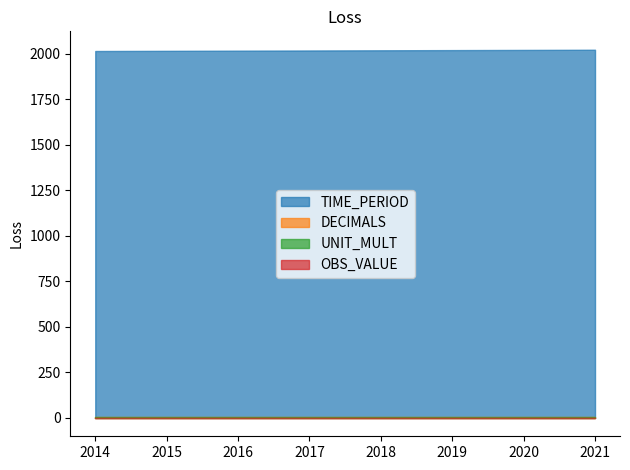

True or false: UNIT_MULT has a value of 8 at 2016.

False